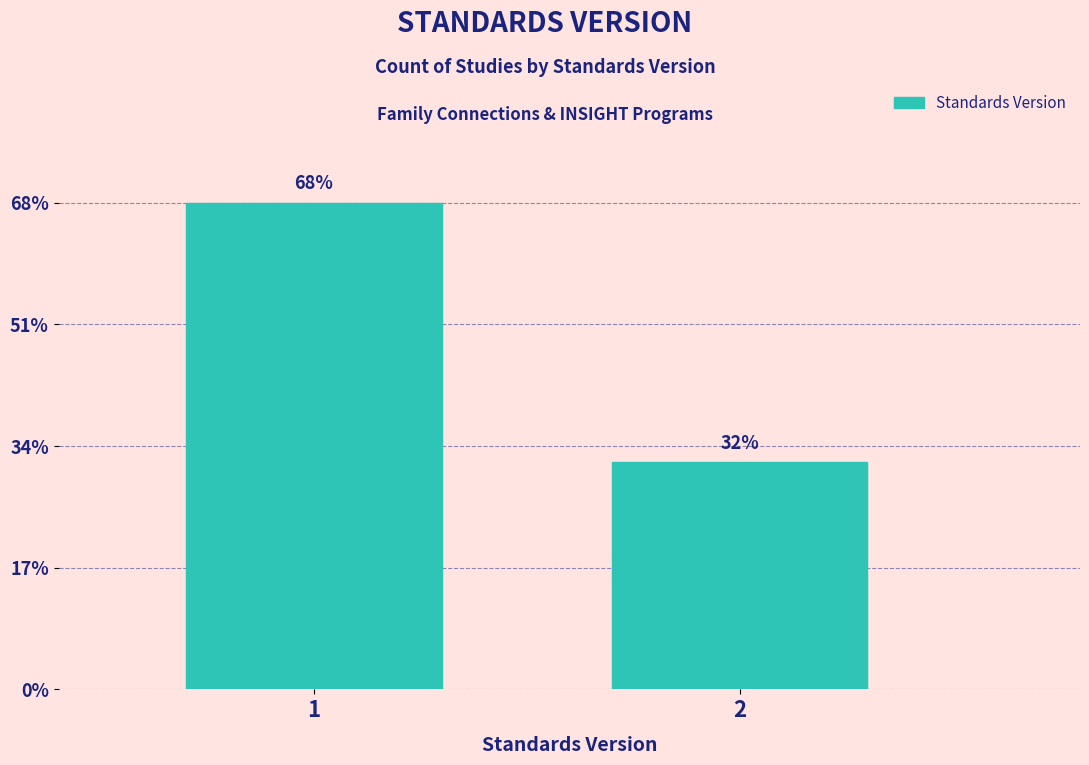

Are the bars horizontal?

No